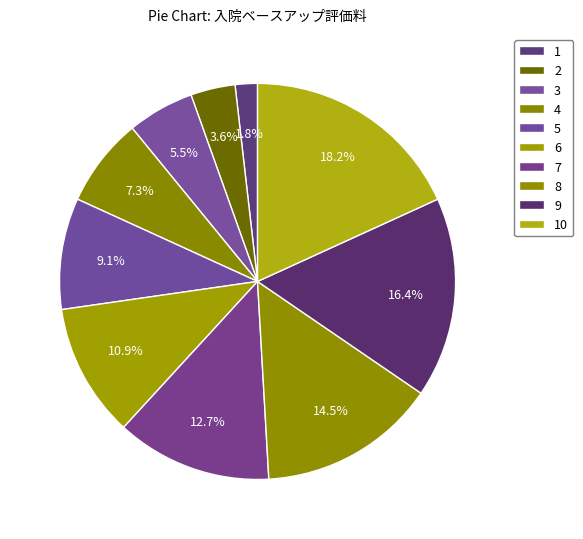

How many slices are in this pie chart?

10